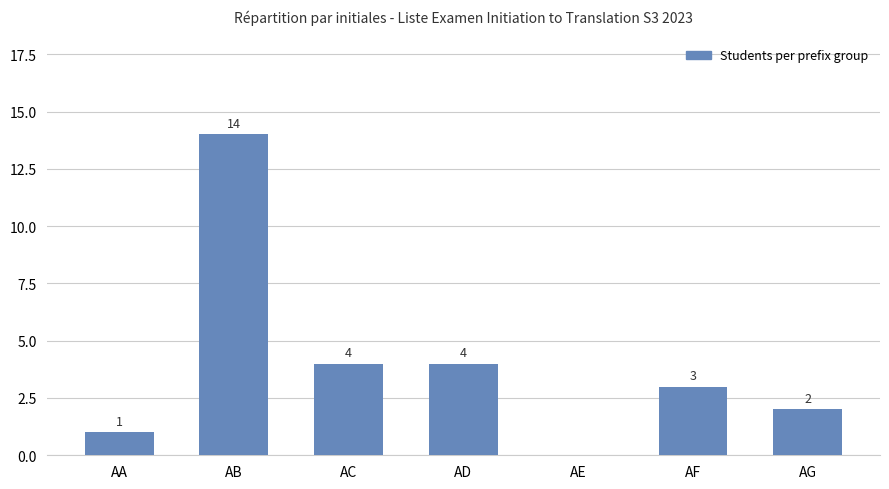

Count the number of categories in the chart.

7